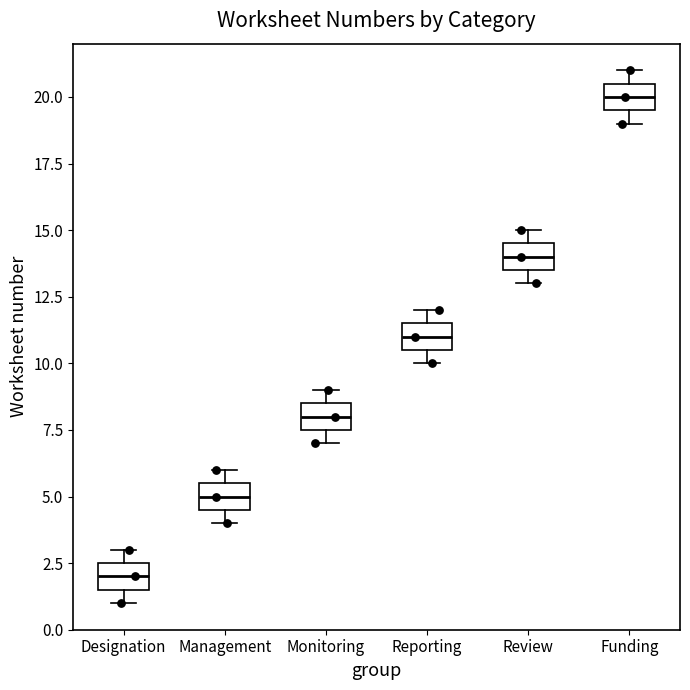

Where does the median line of the box for Funding sit on the y-axis? The values are not printed on the chart, so give them approximately, as read against the axis.

20.0